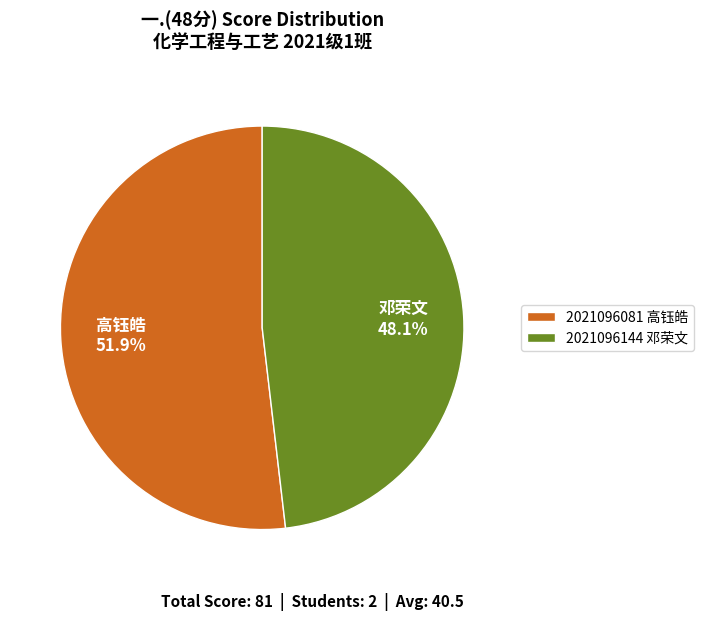

Rank the categories by value from highest to lowest.

2021096081 高钰皓, 2021096144 邓荣文